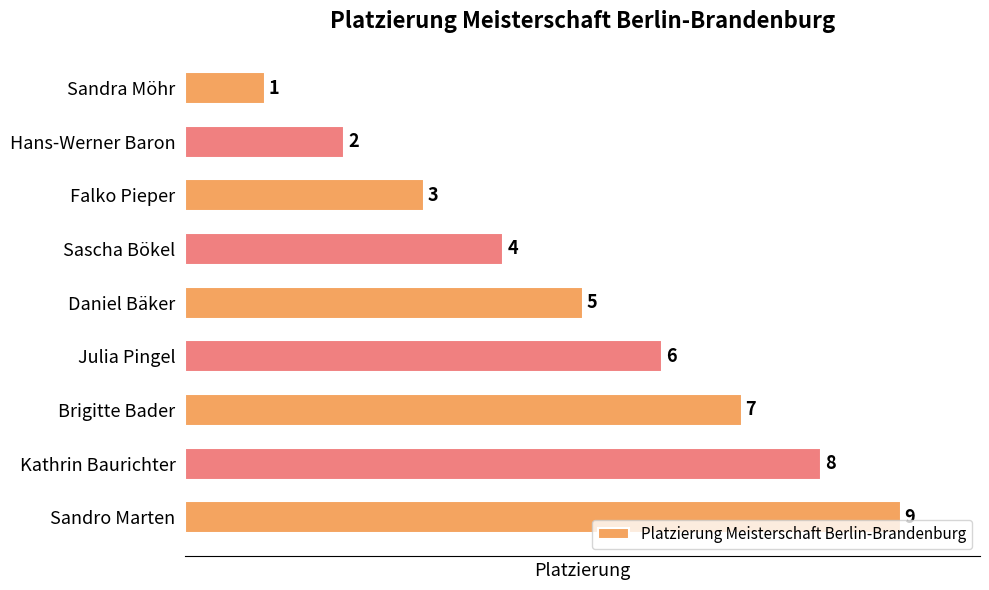

Are the bars horizontal?

Yes